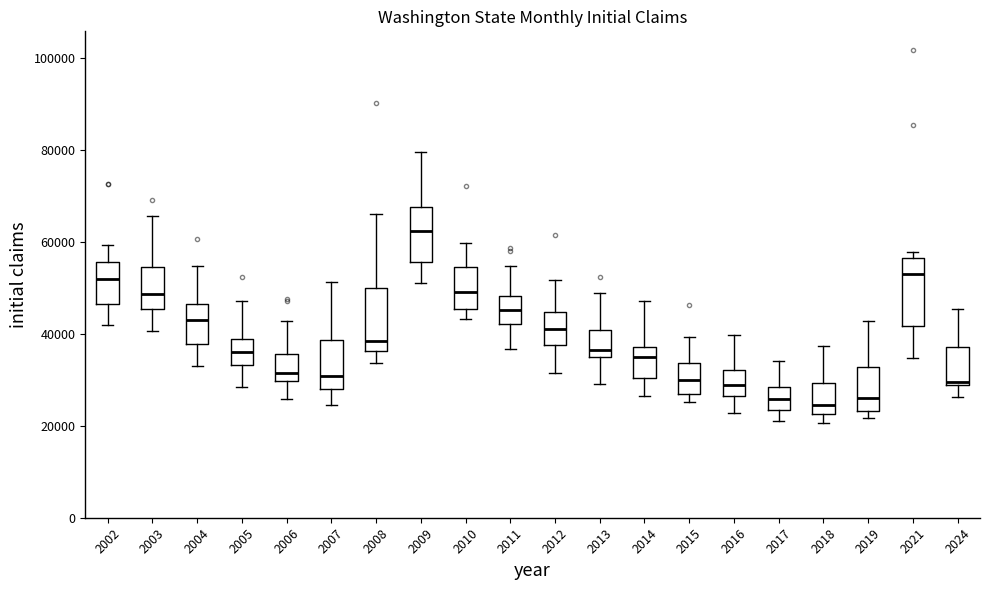

Where is the upper edge of the box at x = 2002 on the y-axis? The values are not printed on the chart, so give them approximately, as read against the axis.

56000